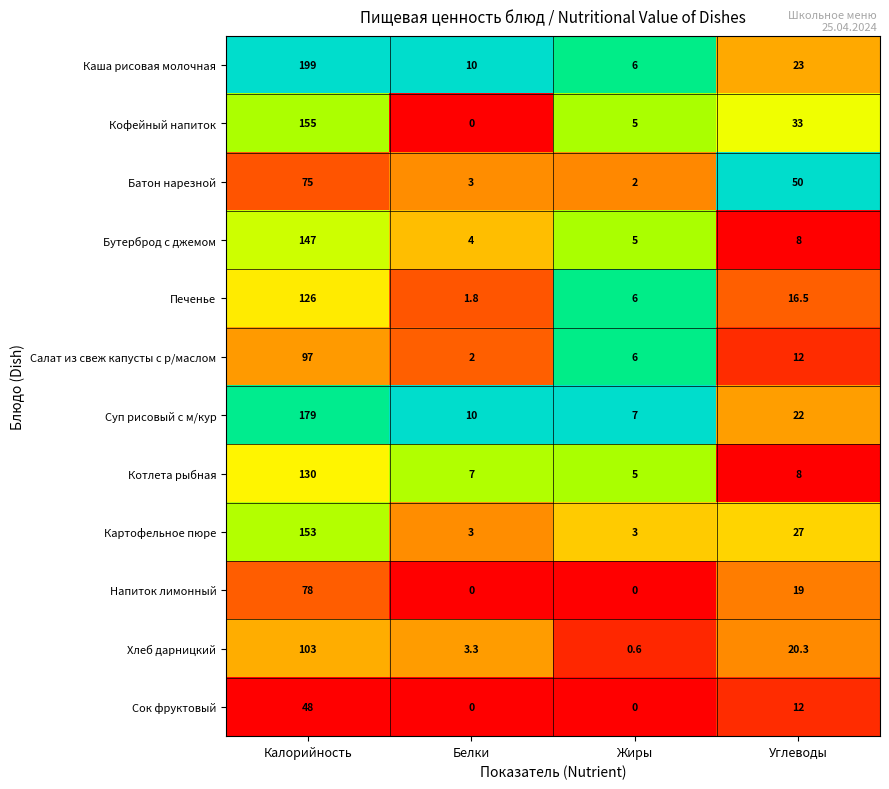

List the series in order of their peak value, highest first.

Каша рисовая молочная, Суп рисовый с м/кур, Кофейный напиток, Картофельное пюре, Бутерброд с джемом, Котлета рыбная, Печенье, Хлеб дарницкий, Салат из свеж капусты с р/маслом, Напиток лимонный, Батон нарезной, Сок фруктовый